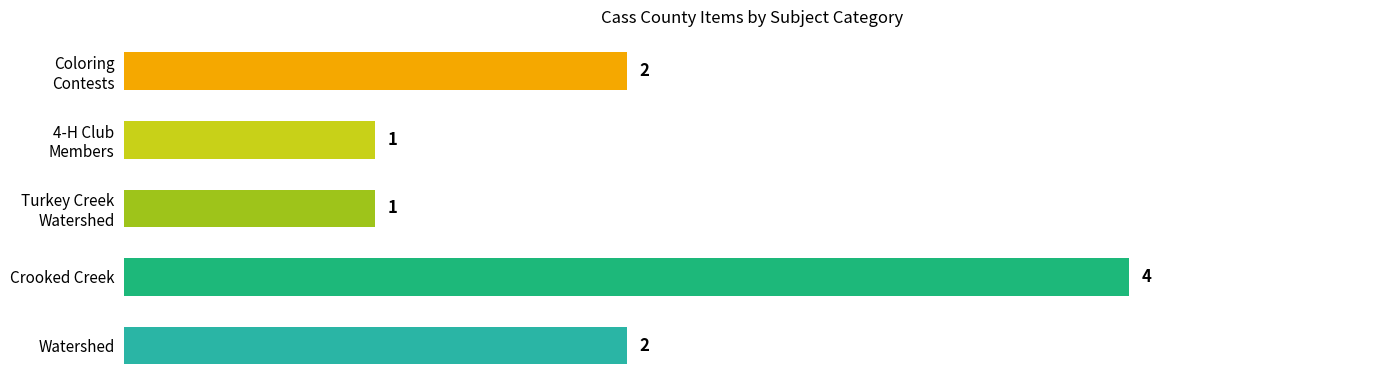

Reading bottom to top, what are all the values shown in this chart?

2	4	1	1	2